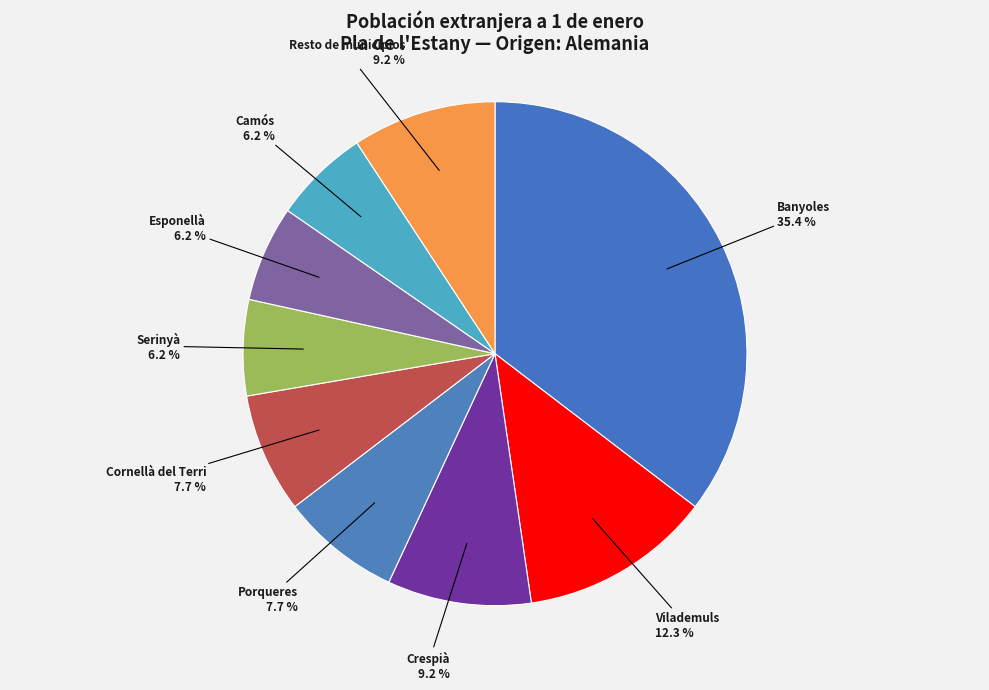

To the nearest percent, what is the combined percentage of Cornellà del Terri and Porqueres?

15%